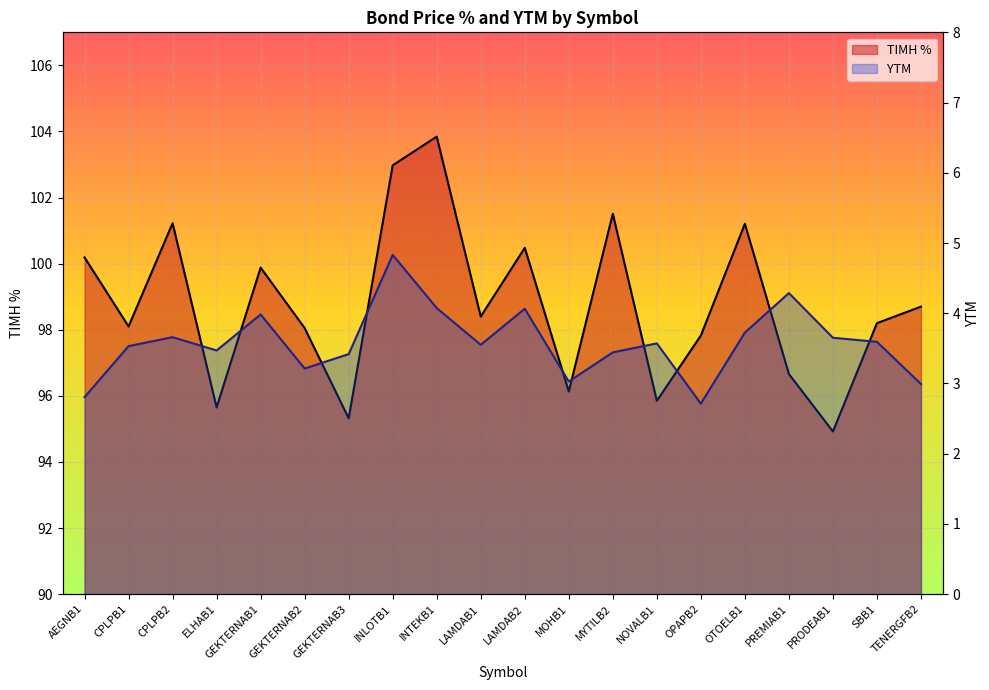

How many series are shown in this chart?

2